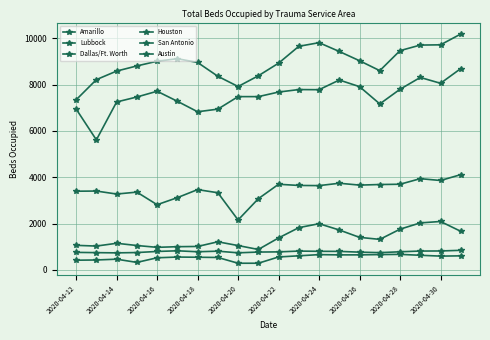

Reading left to right, extract all data points from this chart.

Amarillo: 417	427	461	322	522	553	545	535	286	286	557	607	658	647	648	660	669	630	594	605
Lubbock: 755	744	734	748	795	823	782	807	736	769	777	811	801	798	765	744	781	812	816	844
Dallas/Ft. Worth: 7347	8219	8589	8811	9014	9124	8961	8364	7922	8385	8930	9659	9816	9435	9035	8607	9472	9712	9723	10190
Houston: 6949	5616	7254	7469	7717	7284	6831	6944	7485	7485	7682	7790	7784	8202	7916	7170	7803	8313	8061	8697
San Antonio: 3398	3405	3276	3359	2815	3120	3467	3332	2155	3074	3698	3647	3640	3742	3662	3687	3699	3940	3861	4114
Austin: 1059	1028	1148	1052	973	1001	1011	1212	1050	881	1379	1824	1994	1722	1404	1317	1758	2029	2090	1665